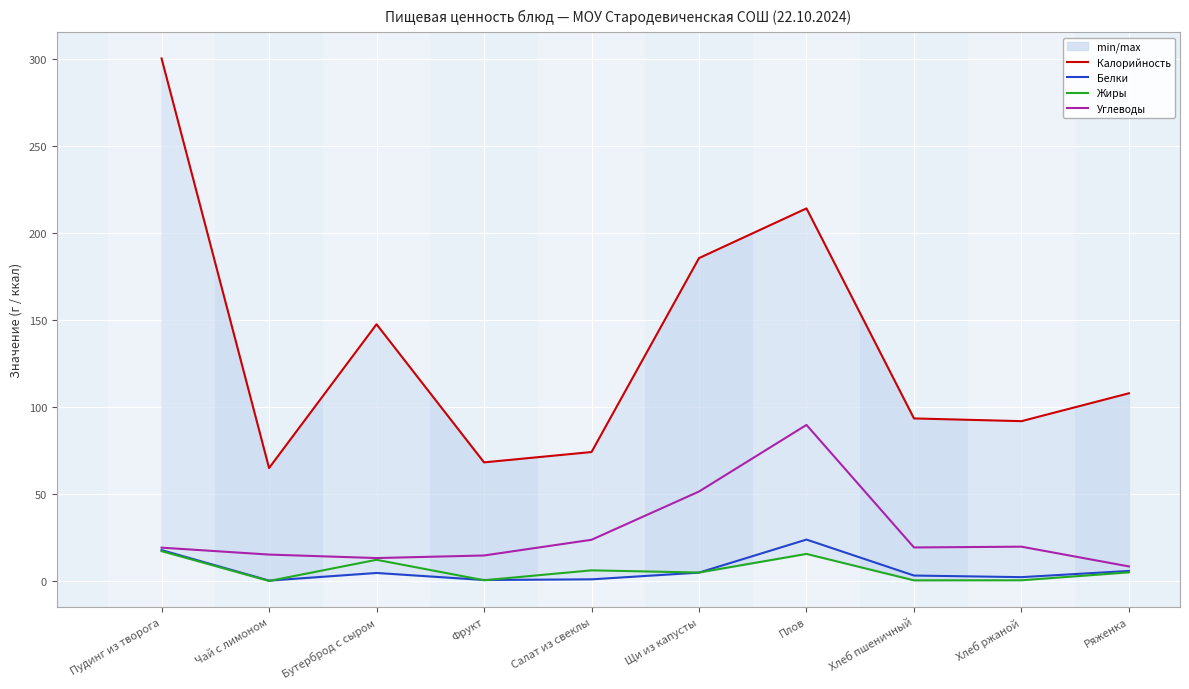

Is this an area chart (filled region under the line)?

No